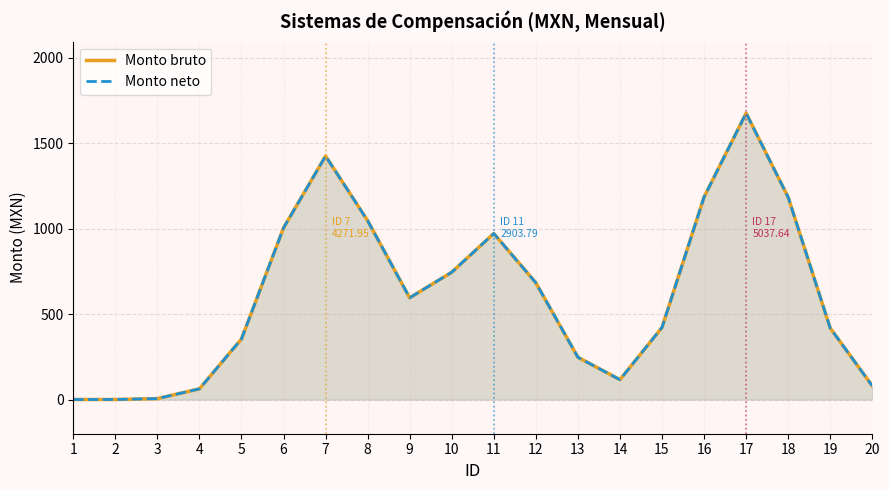

Reading right to left, extract all data points from this chart.

Monto bruto: 20=80.1	19=417.9	18=1183.5	17=1674.8	16=1183.6	15=421.3	14=116.0	13=247.2	12=682.7	11=970.9	10=744.6	9=594.9	8=1046.0	7=1424.0	6=1003.8	5=354.1	4=62.4	3=5.5	2=0.2	1=0.0
Monto neto: 20=80.1	19=417.9	18=1183.5	17=1674.8	16=1183.6	15=421.3	14=116.0	13=247.2	12=682.7	11=970.9	10=744.6	9=594.9	8=1046.0	7=1424.0	6=1003.8	5=354.1	4=62.4	3=5.5	2=0.2	1=0.0